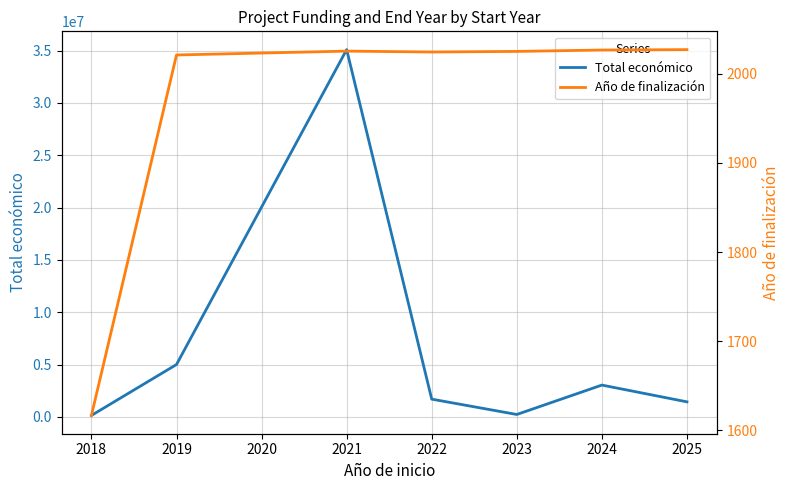

Where is Año de finalización nearest to the value 1821?

2019